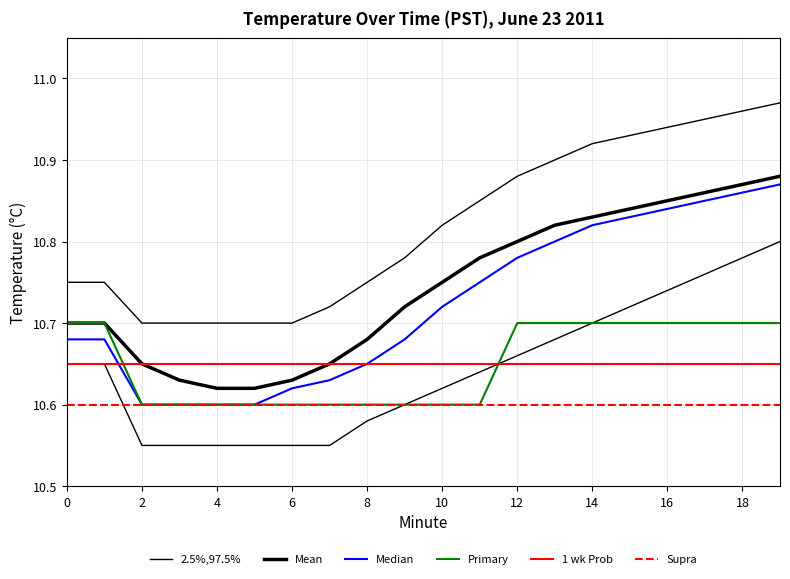

True or false: Primary and Median cross at least once.

False